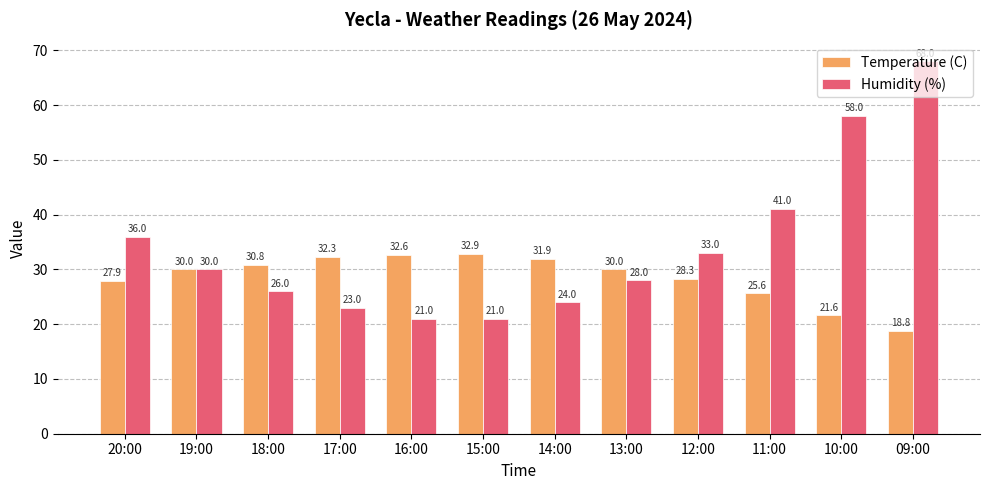

Read the Humidity (%) value at 11:00.

41.0